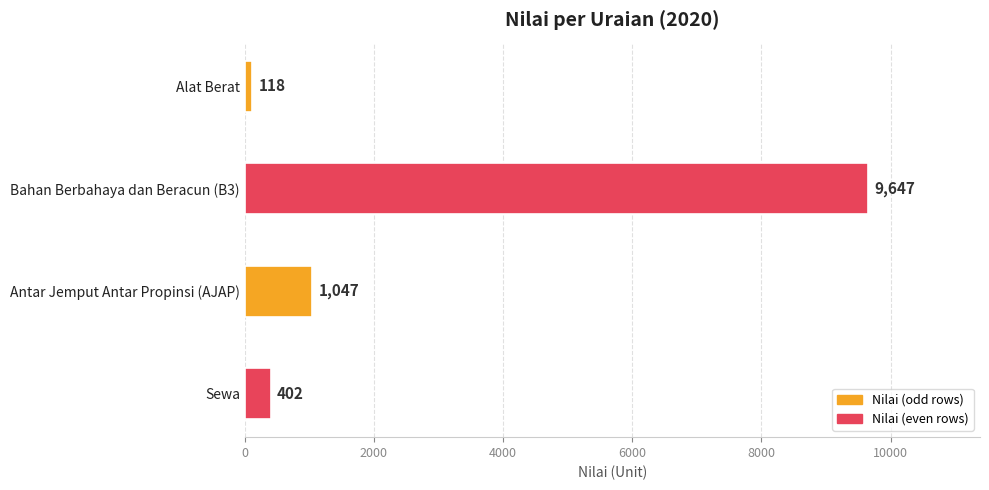

Does the chart contain any negative values?

No